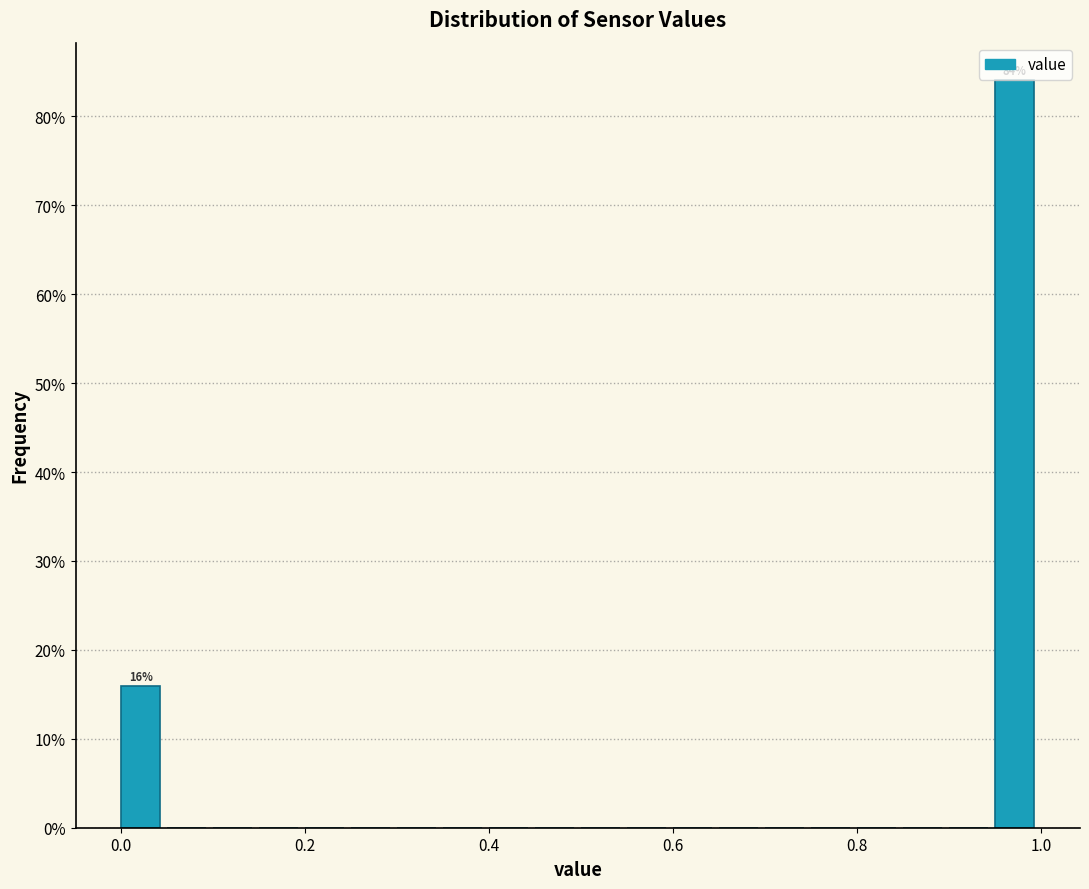

Read against the x-axis, roughly where is the centre of the tallest bar?

0.98